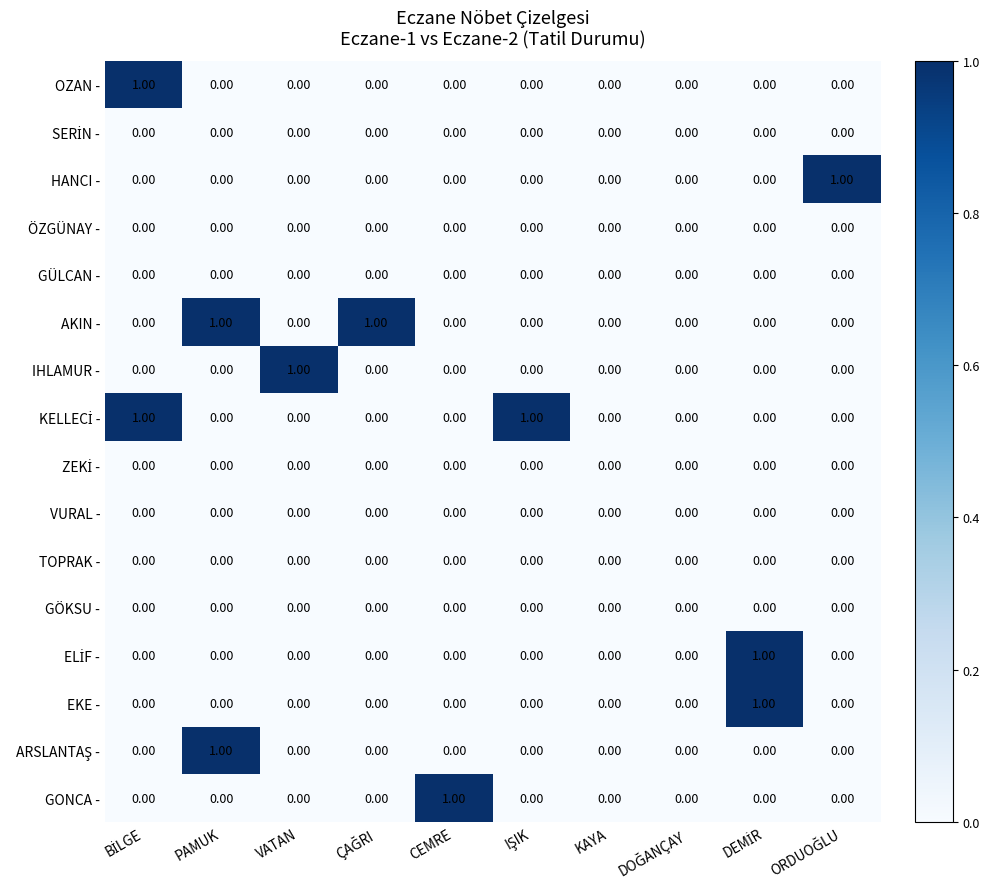

Between ORDUOĞLU and IŞIK, which is larger?

ORDUOĞLU